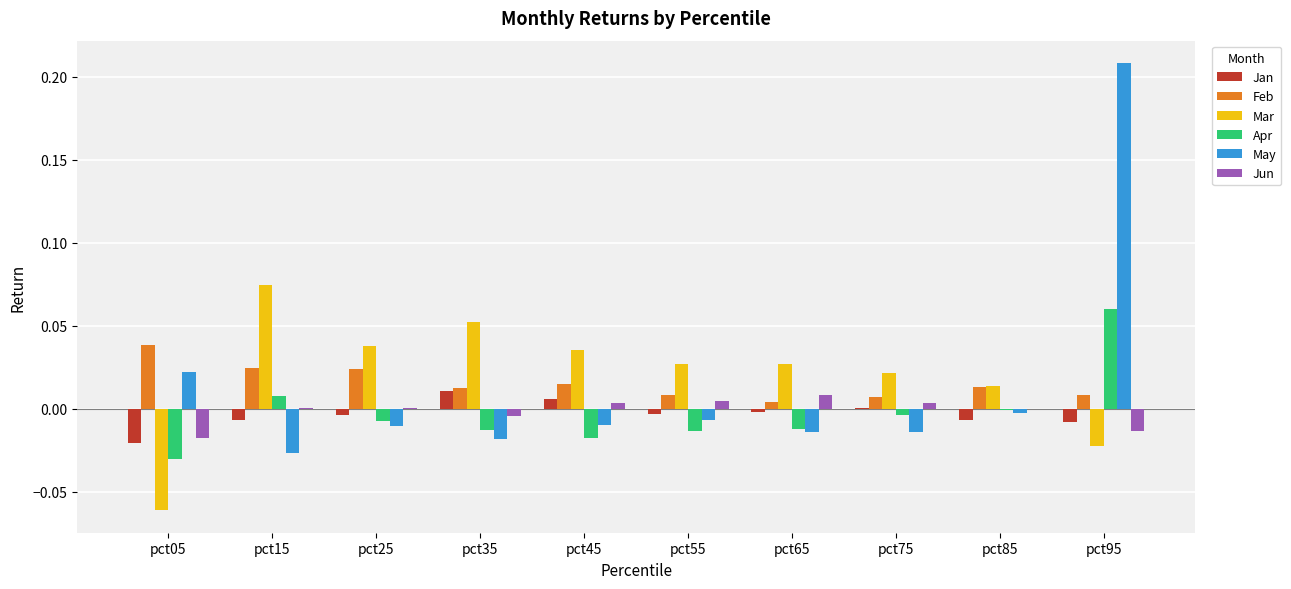

True or false: Jun has a value of 0.0 at pct45.

True